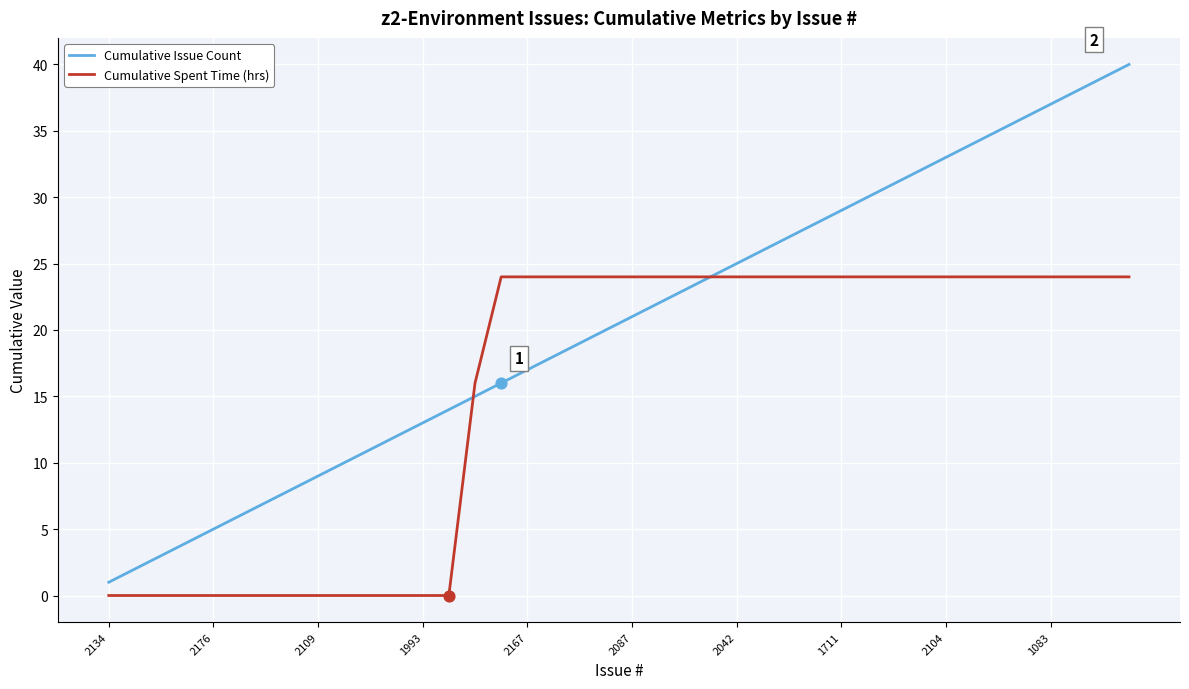

Which series has the largest total across all categories?

Cumulative Issue Count